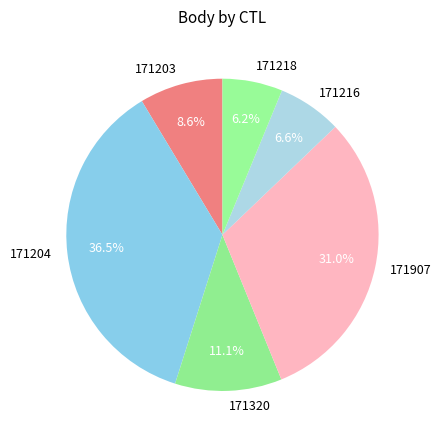

Count the number of slices in the pie.

6